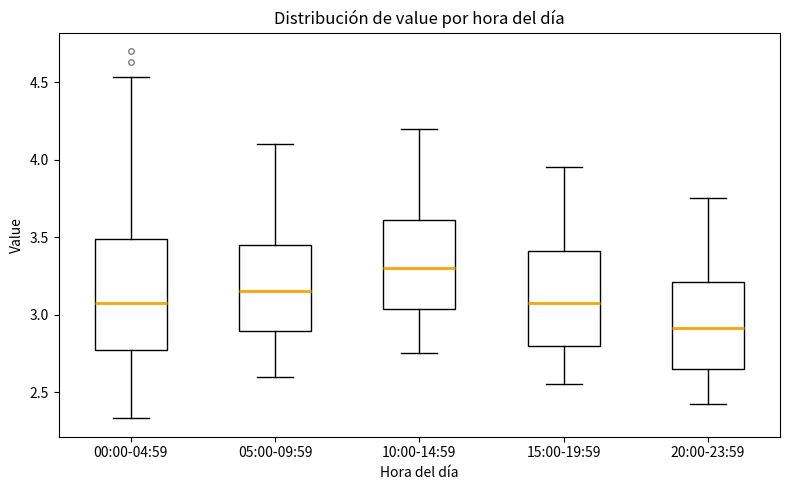

Which box is the tallest, from its lower edge to its upper edge?

00:00-04:59